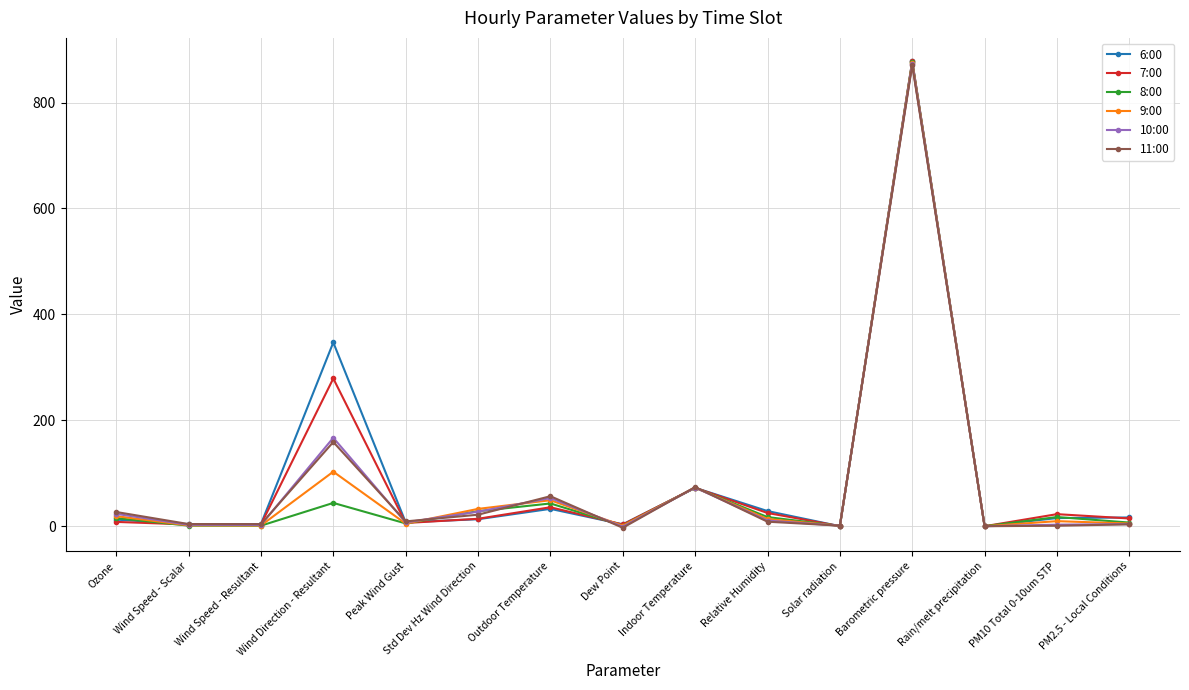

What is the sum of the 6:00 values at Ozone and Solar radiation?

12.5